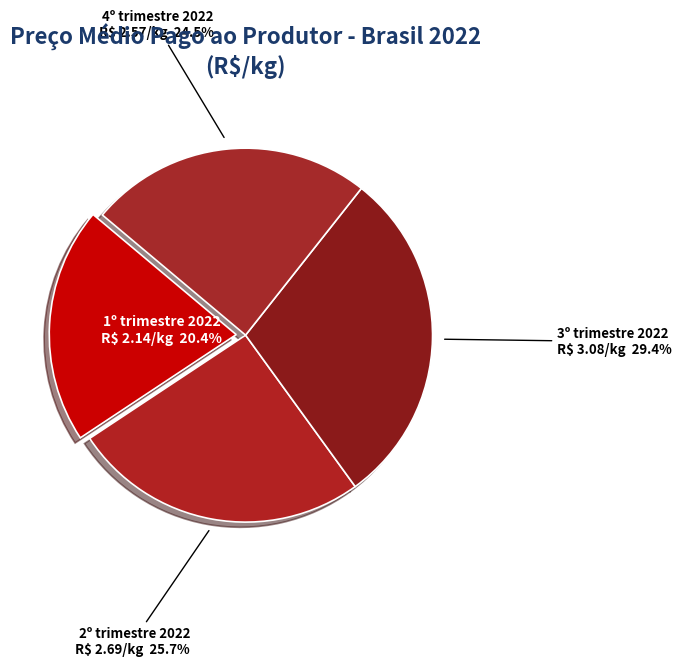

Count the number of slices in the pie.

4